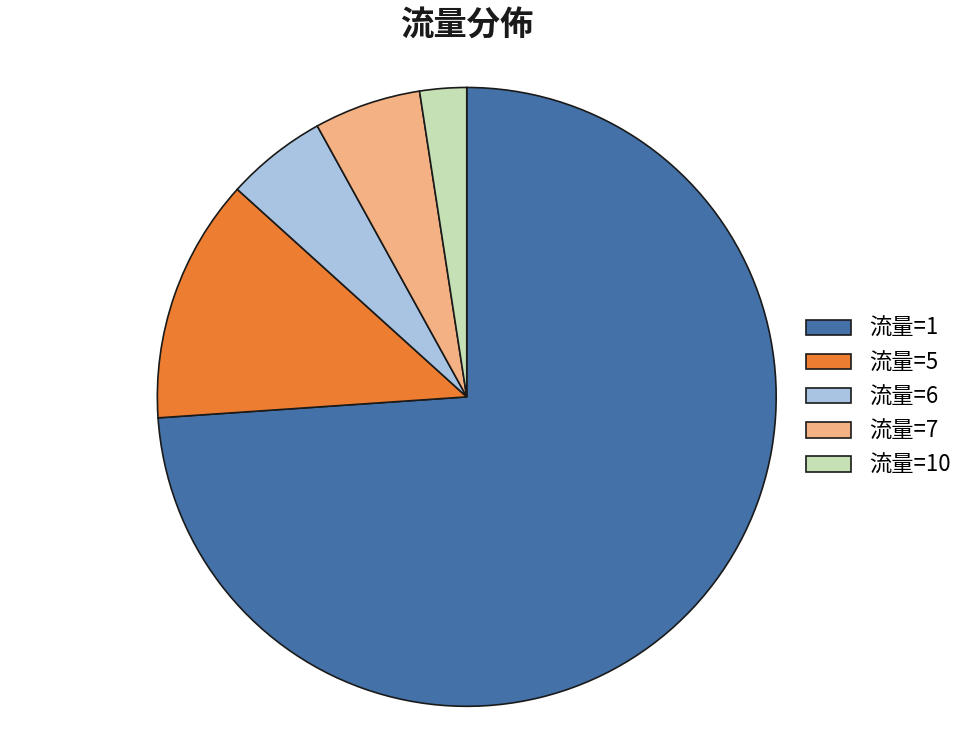

Does 流量=7 account for over 50% of the chart?

No